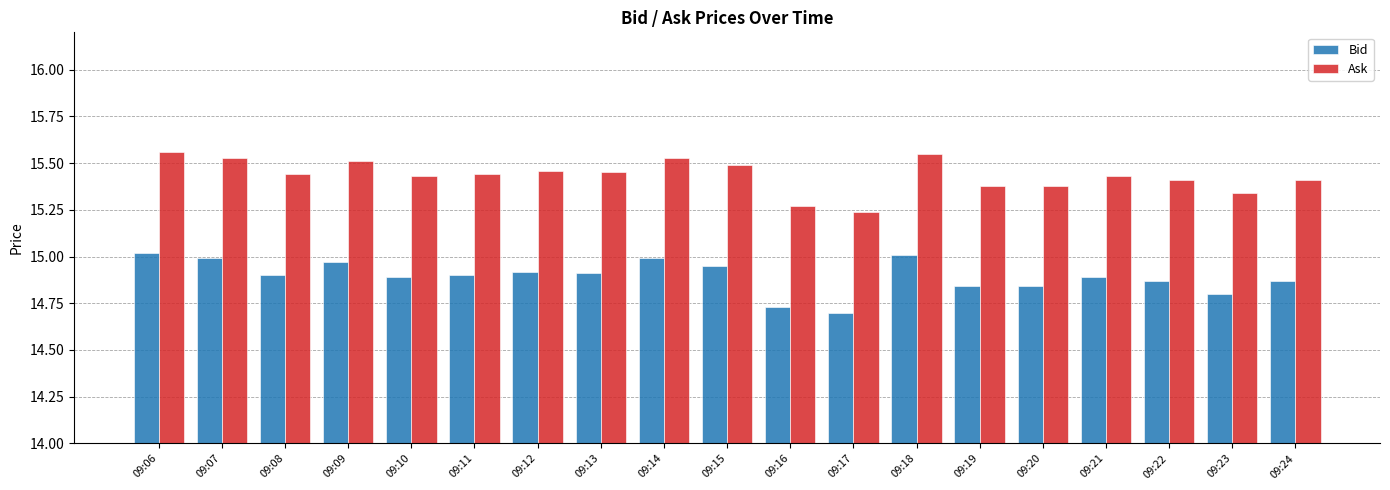

What is the spread (max minus min) of values at 09:09?

0.5